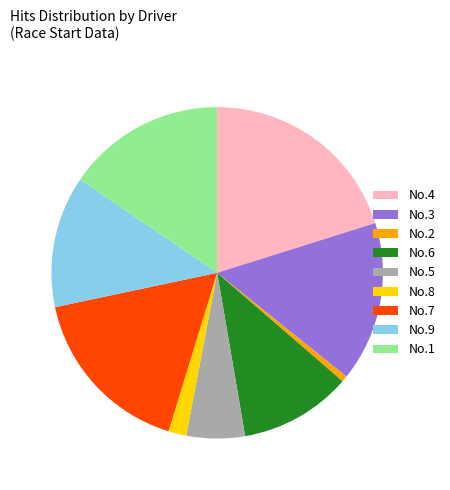

Is there a majority slice in this chart?

No